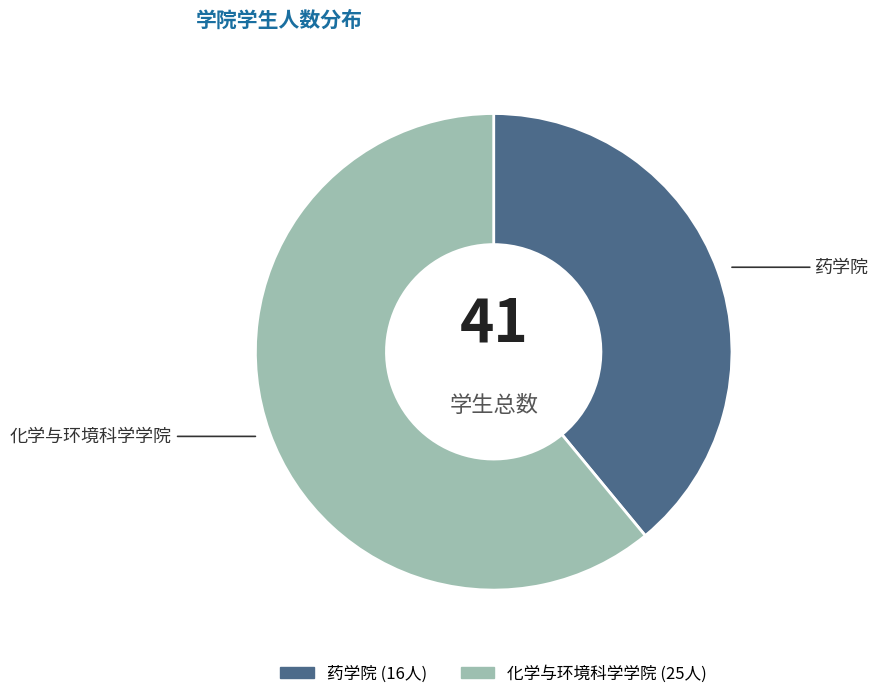

Does 药学院 account for over 50% of the chart?

No